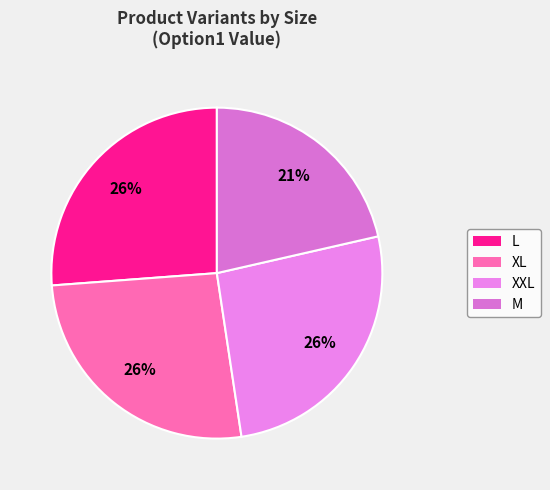

To the nearest percent, what is the average slice percentage?

25%